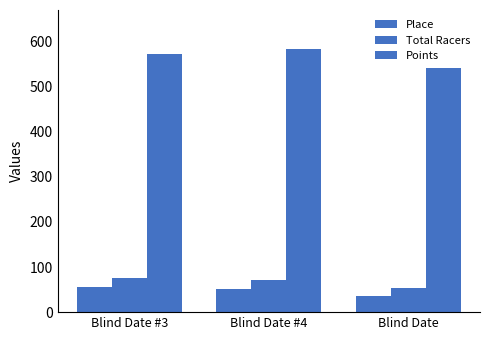

What is the label of the 1st bar from the left?

Blind Date #3